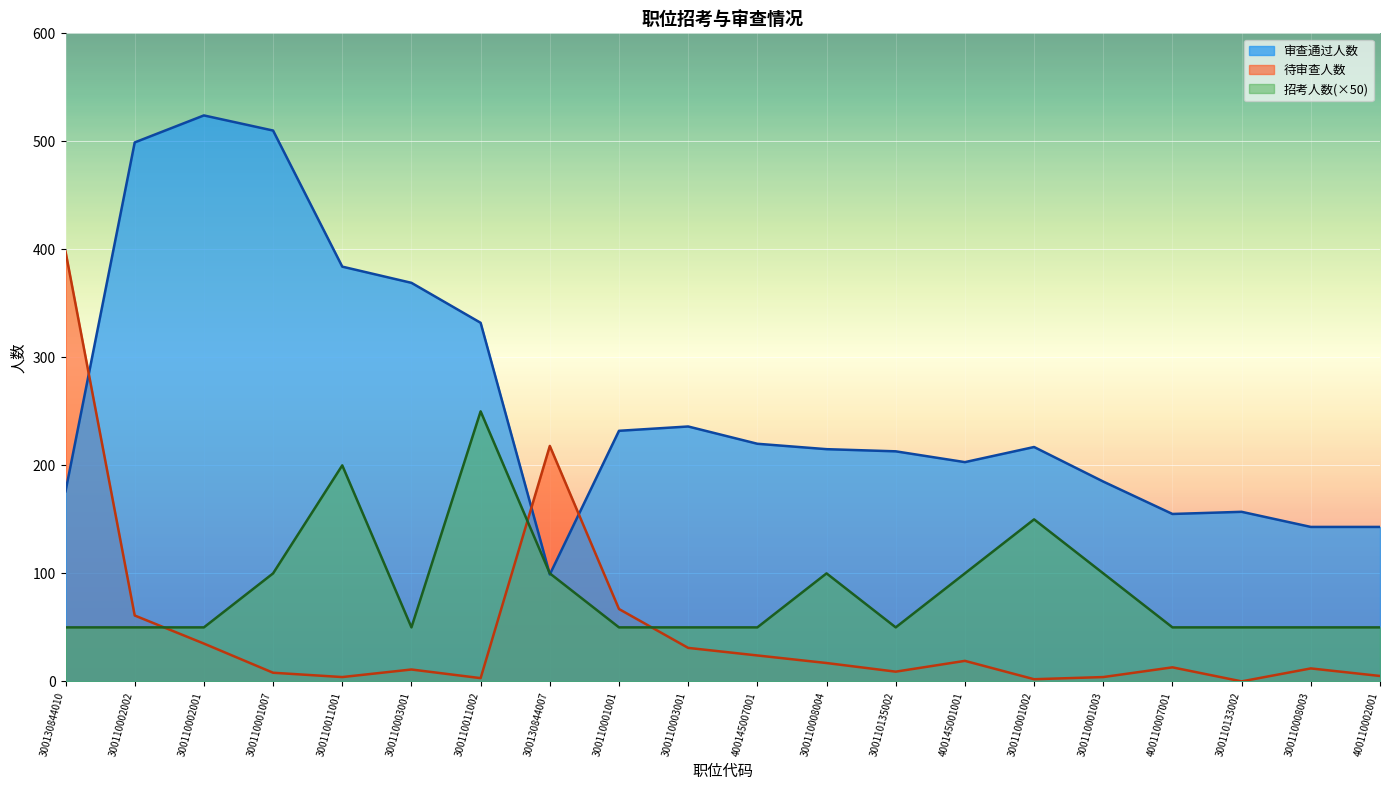

Rank the series by their maximum value, from lowest to highest.

招考人数(×50), 待审查人数, 审查通过人数